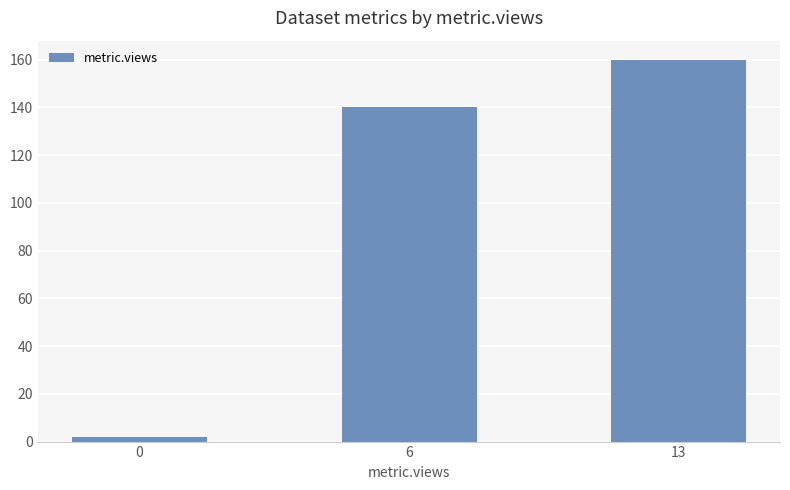

Reading left to right, list all the values displayed in this chart.

0=2	6=140	13=160